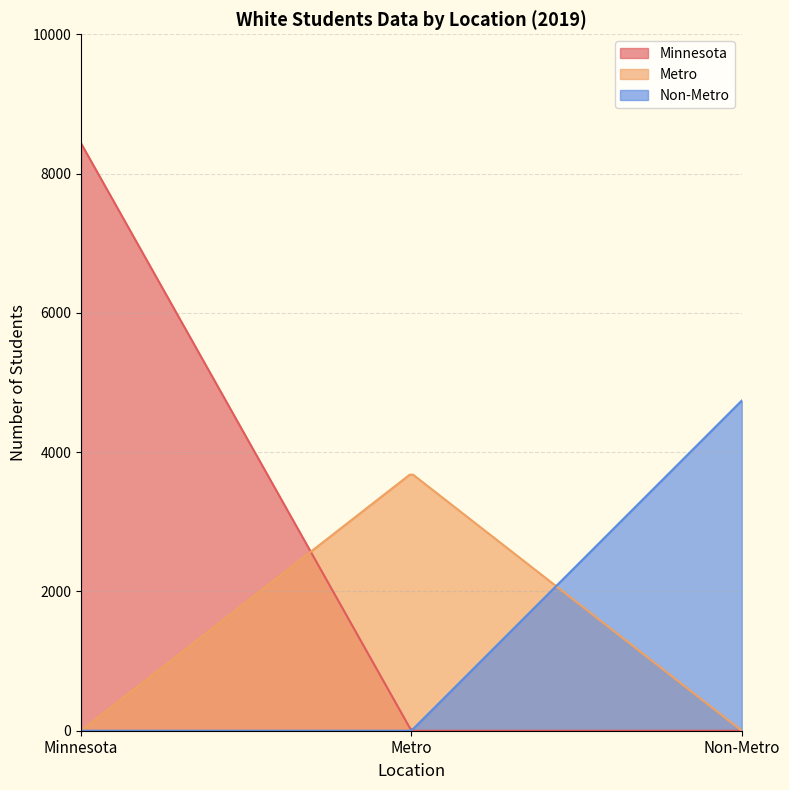

Between Number and Percent, which series saw the biggest shift?

Minnesota